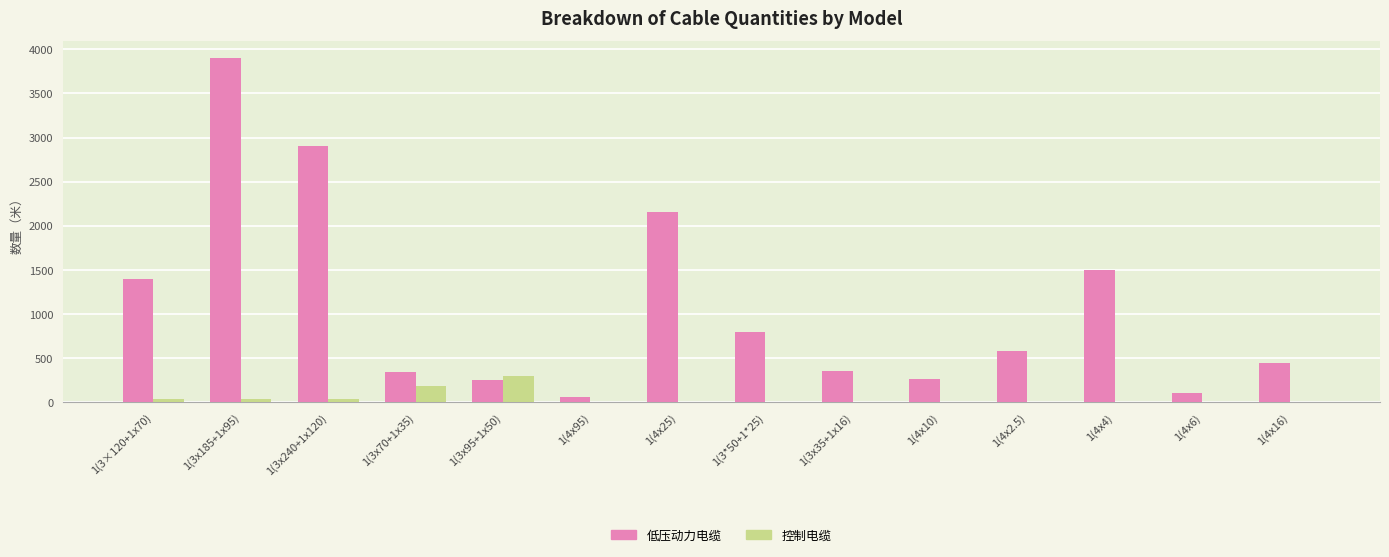

What is the maximum value shown in the chart?

3900